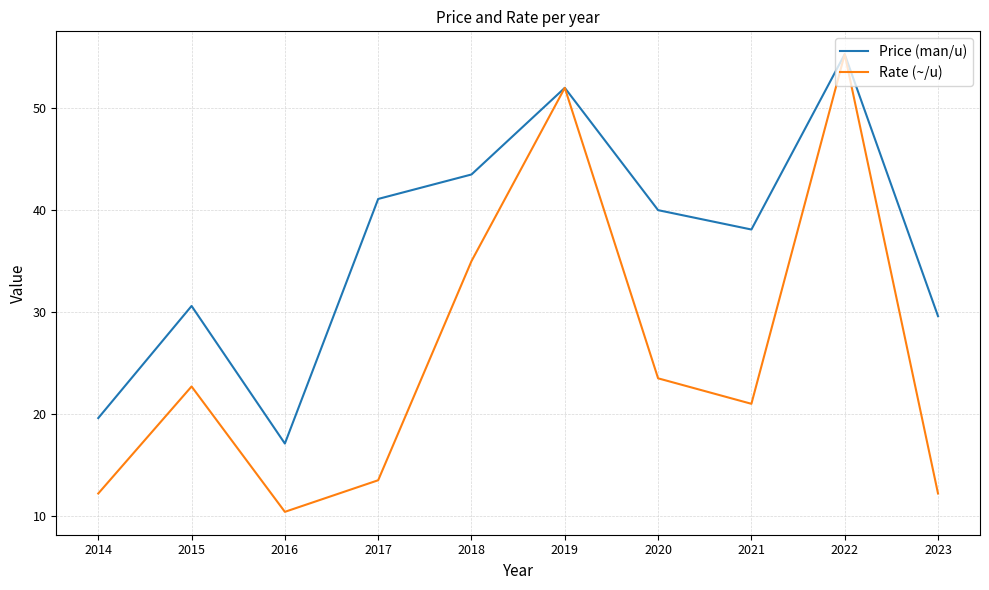

What is the difference between the Rate (~/u) values at 2014 and 2021?

8.8